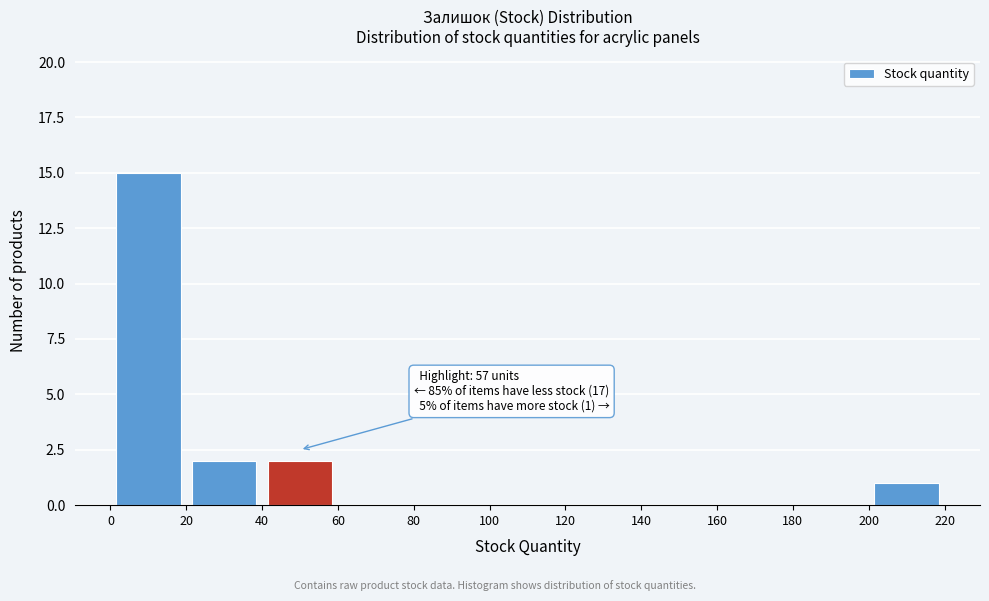

Which range on the x-axis has the tallest bar?

0 to 20